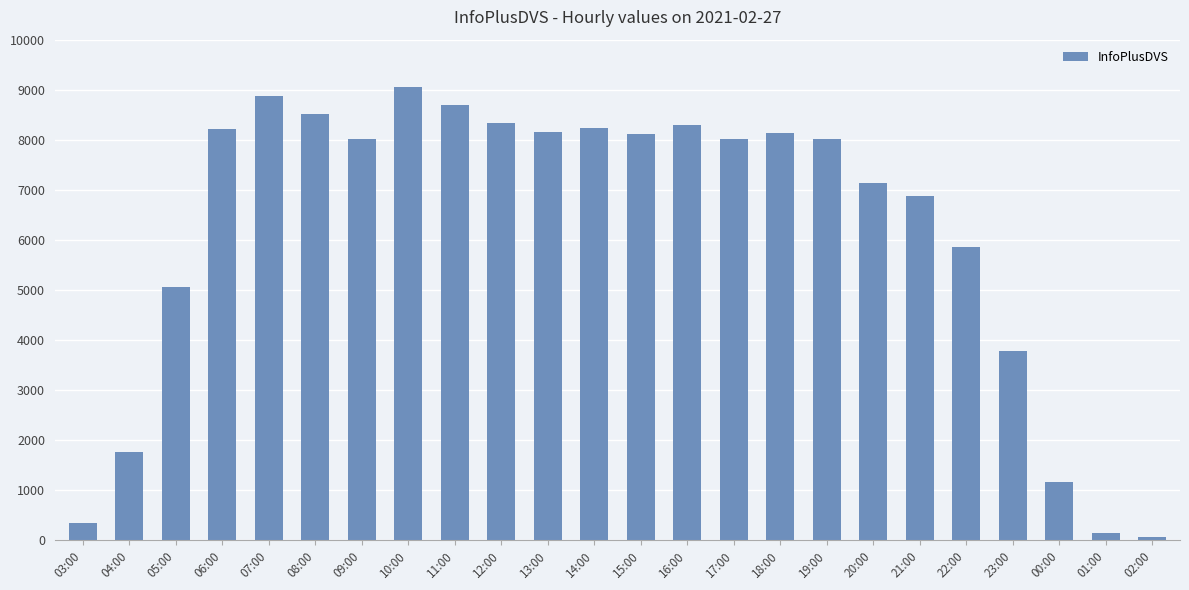

How many values are below 8022?

12